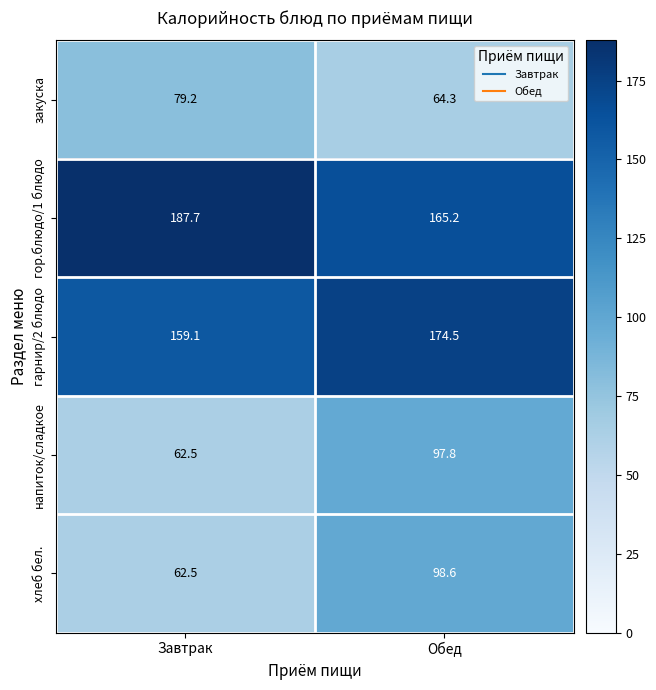

What is the smallest value displayed?

62.5